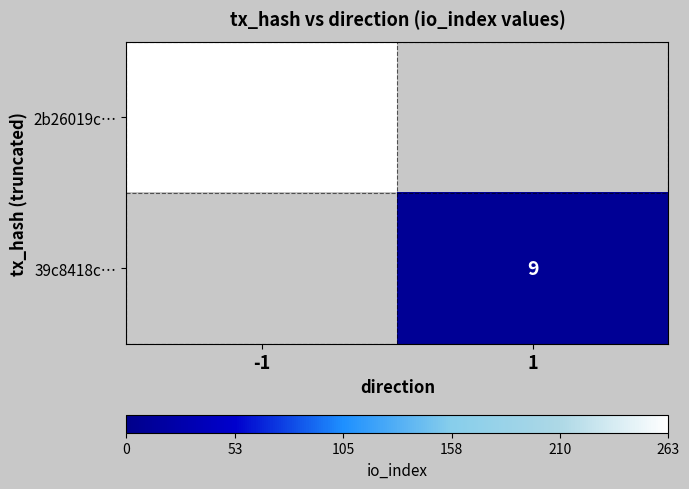

True or false: 2b26019c… has a value of 263 at -1.

True